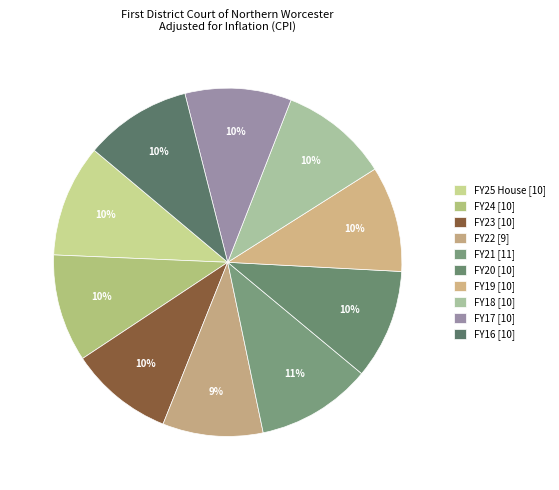

How many slices are in this pie chart?

10